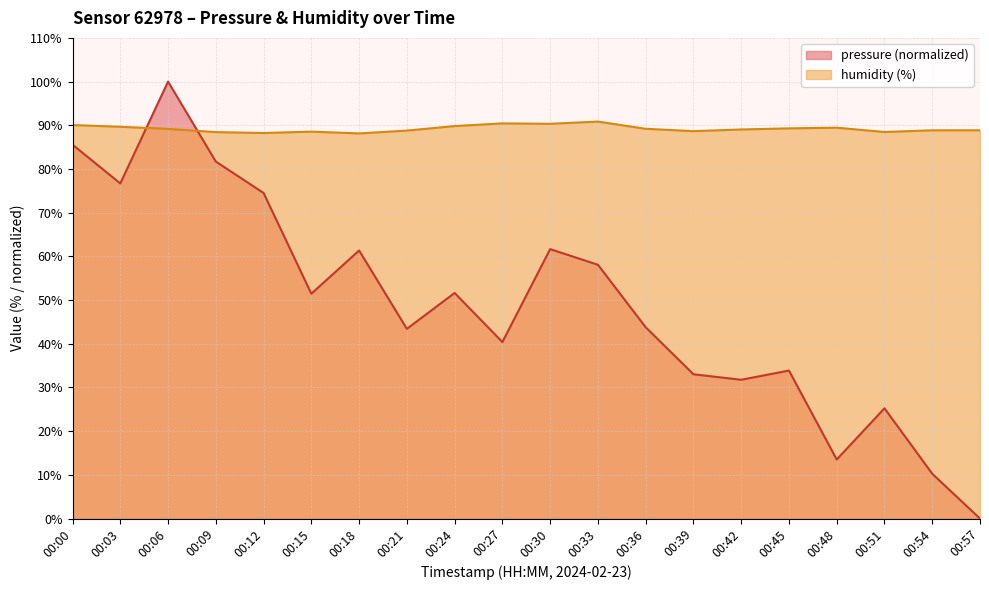

The value of pressure at 00:06 is 38.7. True or false?

False